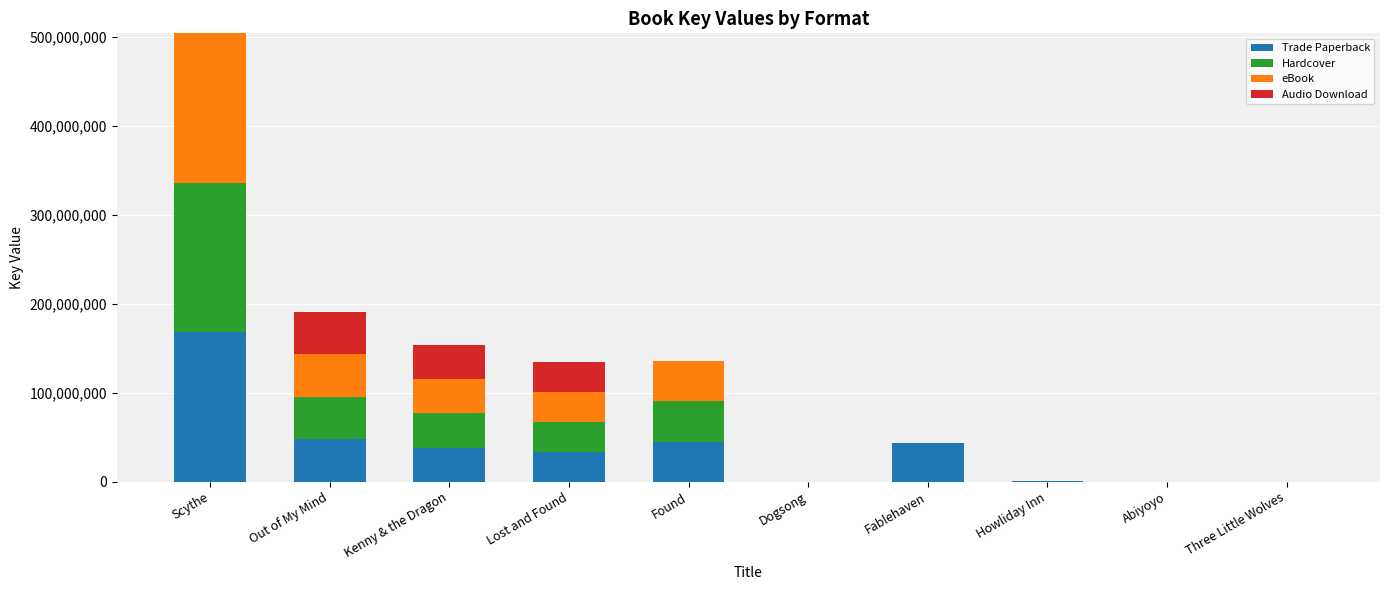

Is it true that Trade Paperback equals 10859559 at Lost and Found?

False